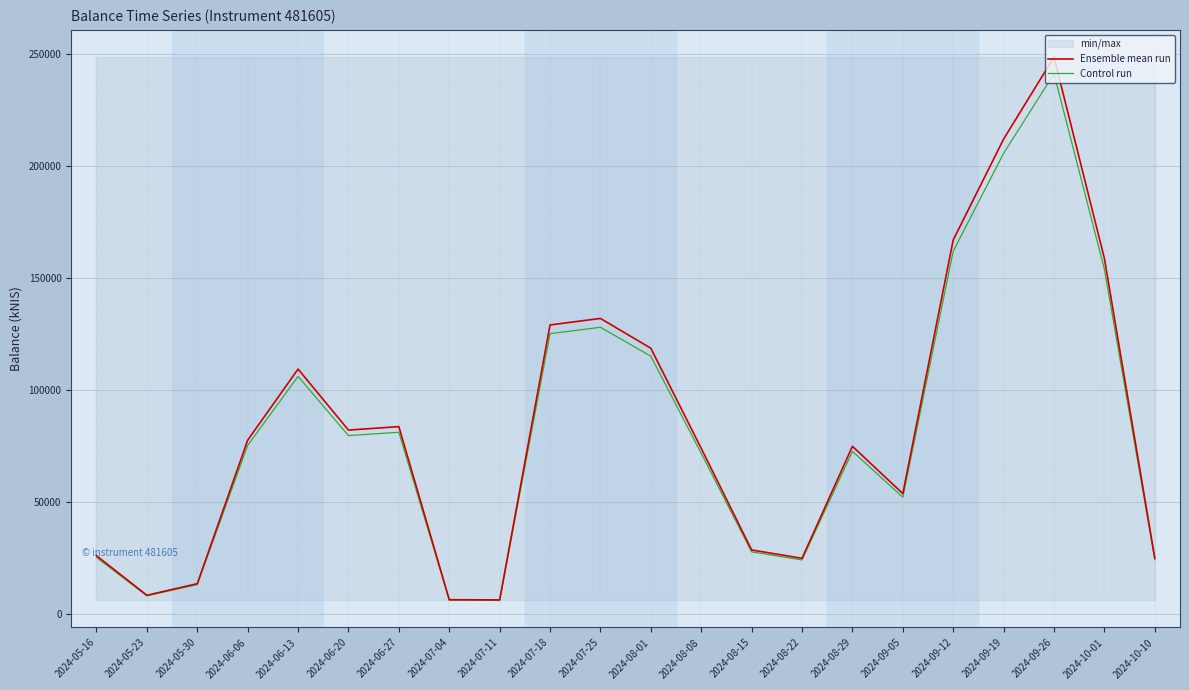

At which label does Ensemble mean run reach its minimum?

2024-07-11